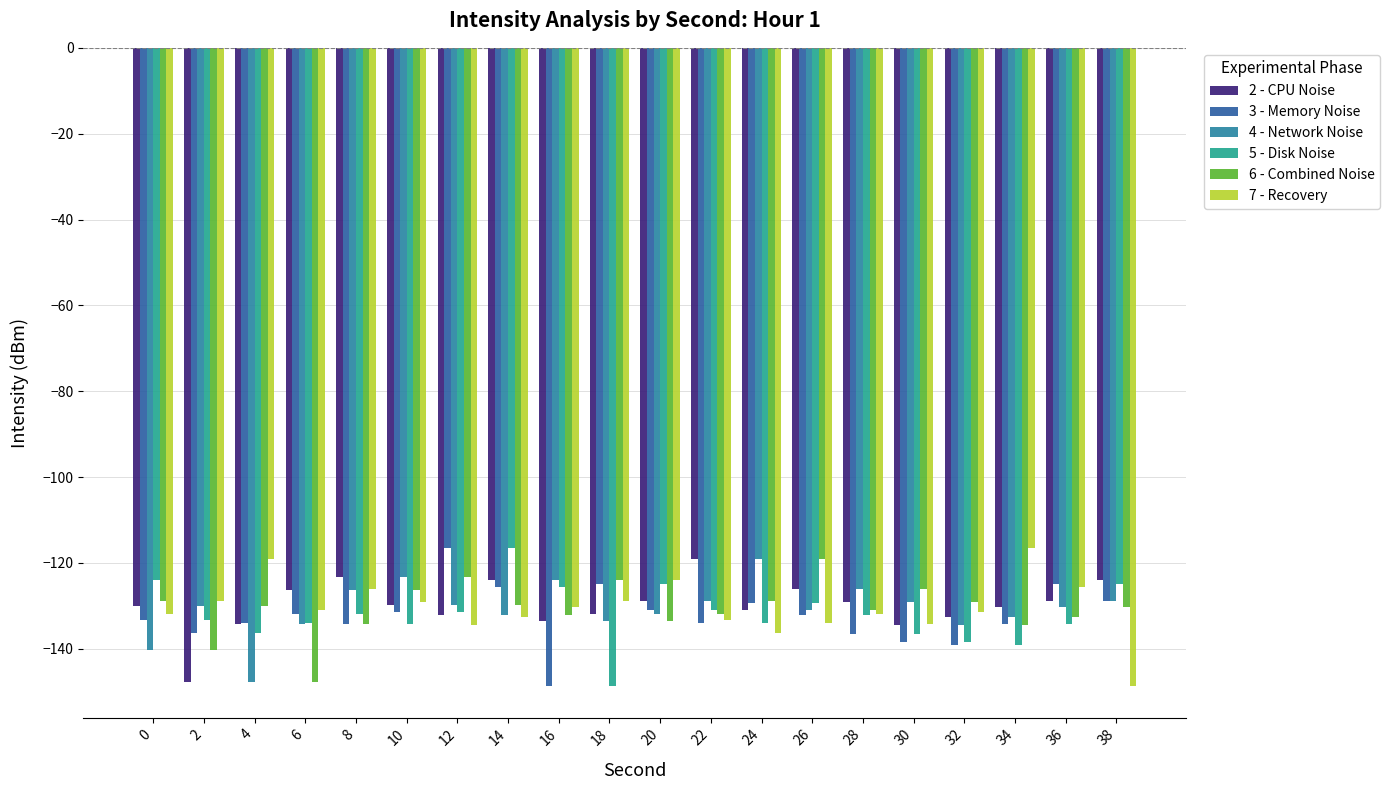

Count the number of data series in this chart.

6